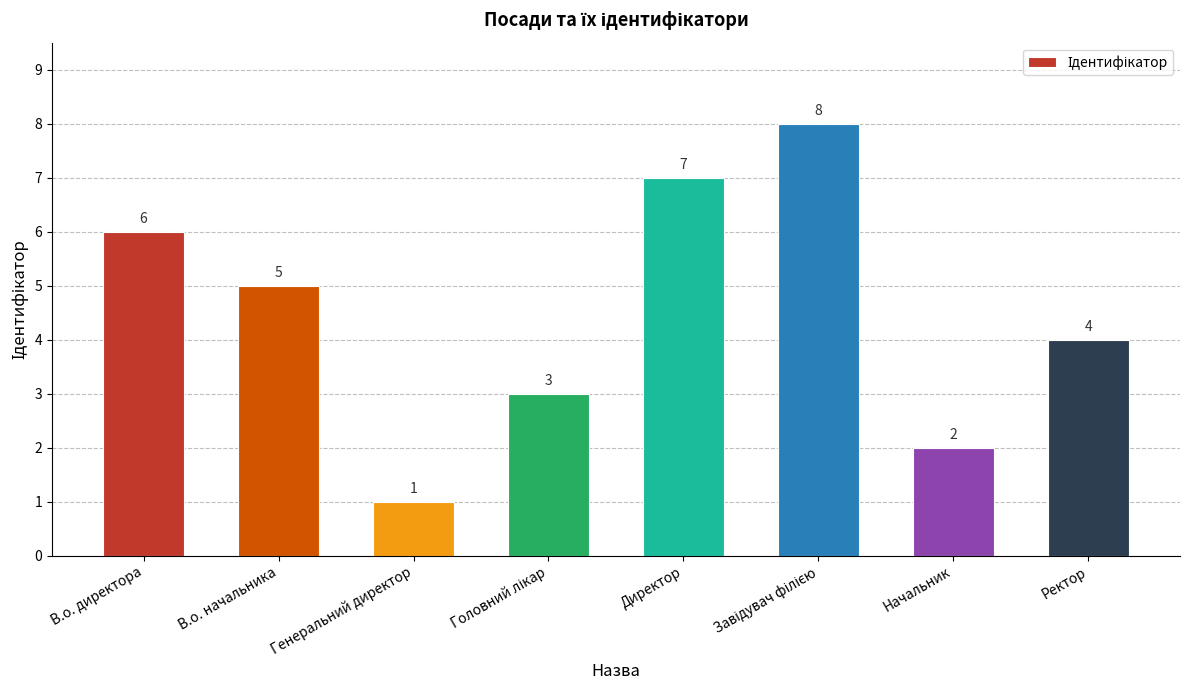

What is the value of the 1st bar from the left?

6